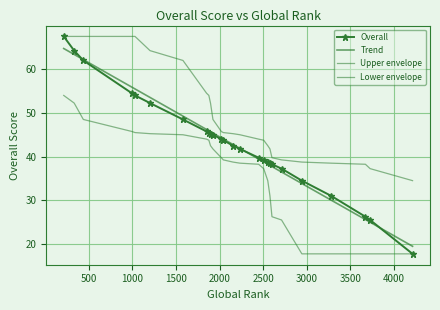

Between 17 and 20, which is larger?

17